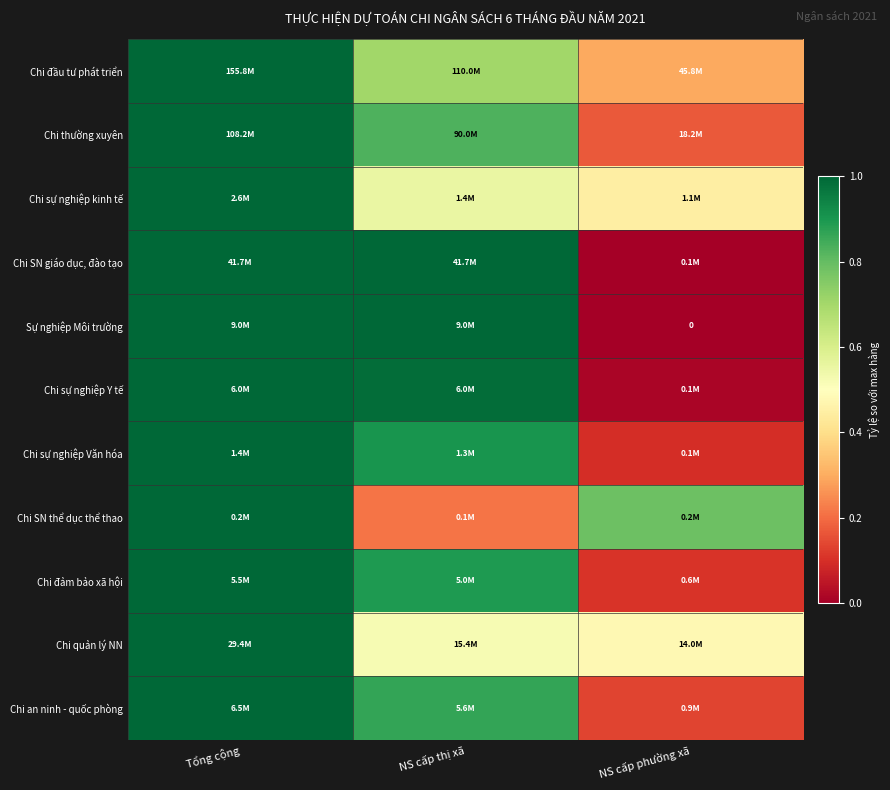

The Chi an ninh - quốc phòng series shows 1.0 at Tổng cộng. True or false?

True